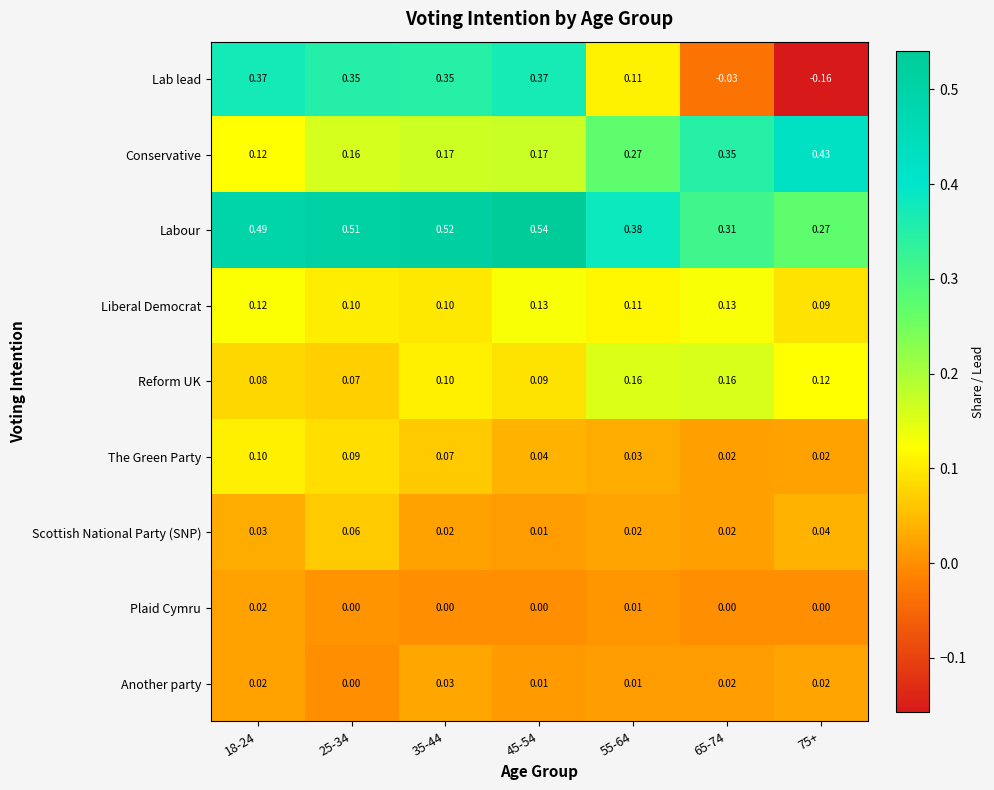

Between 18-24 and 35-44, which series saw the biggest shift?

Conservative